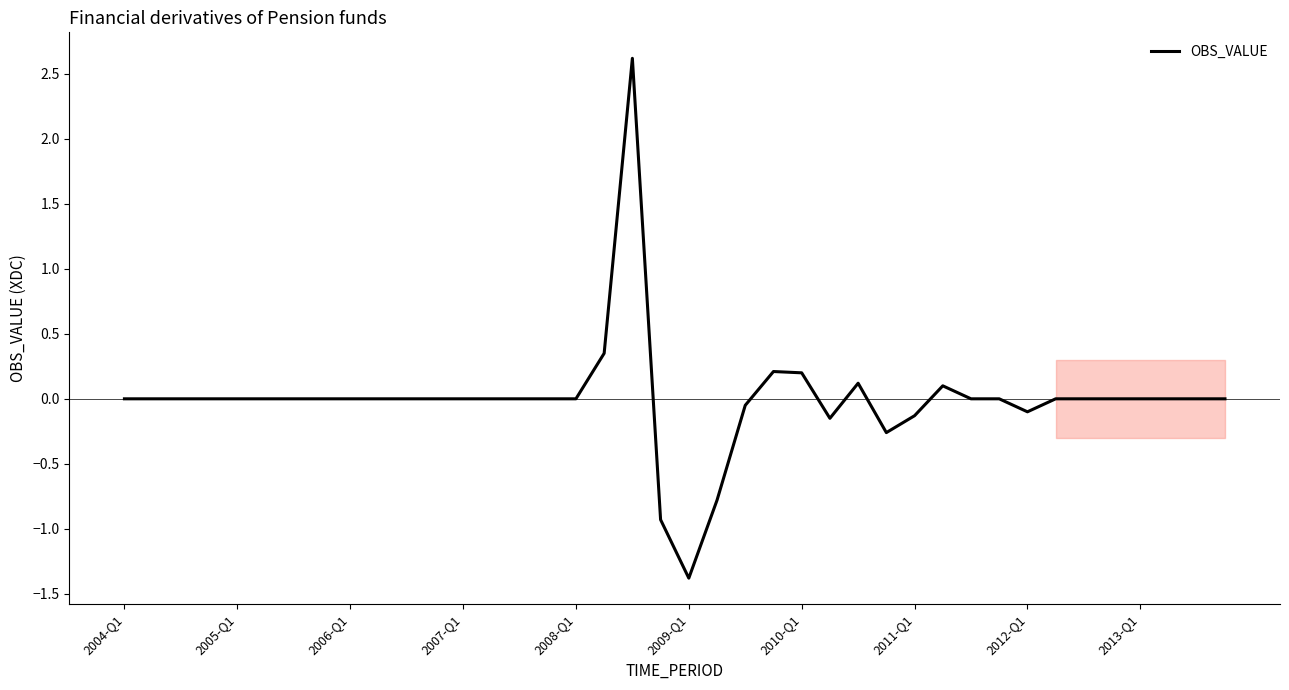

What is the smallest value displayed?

-1.4